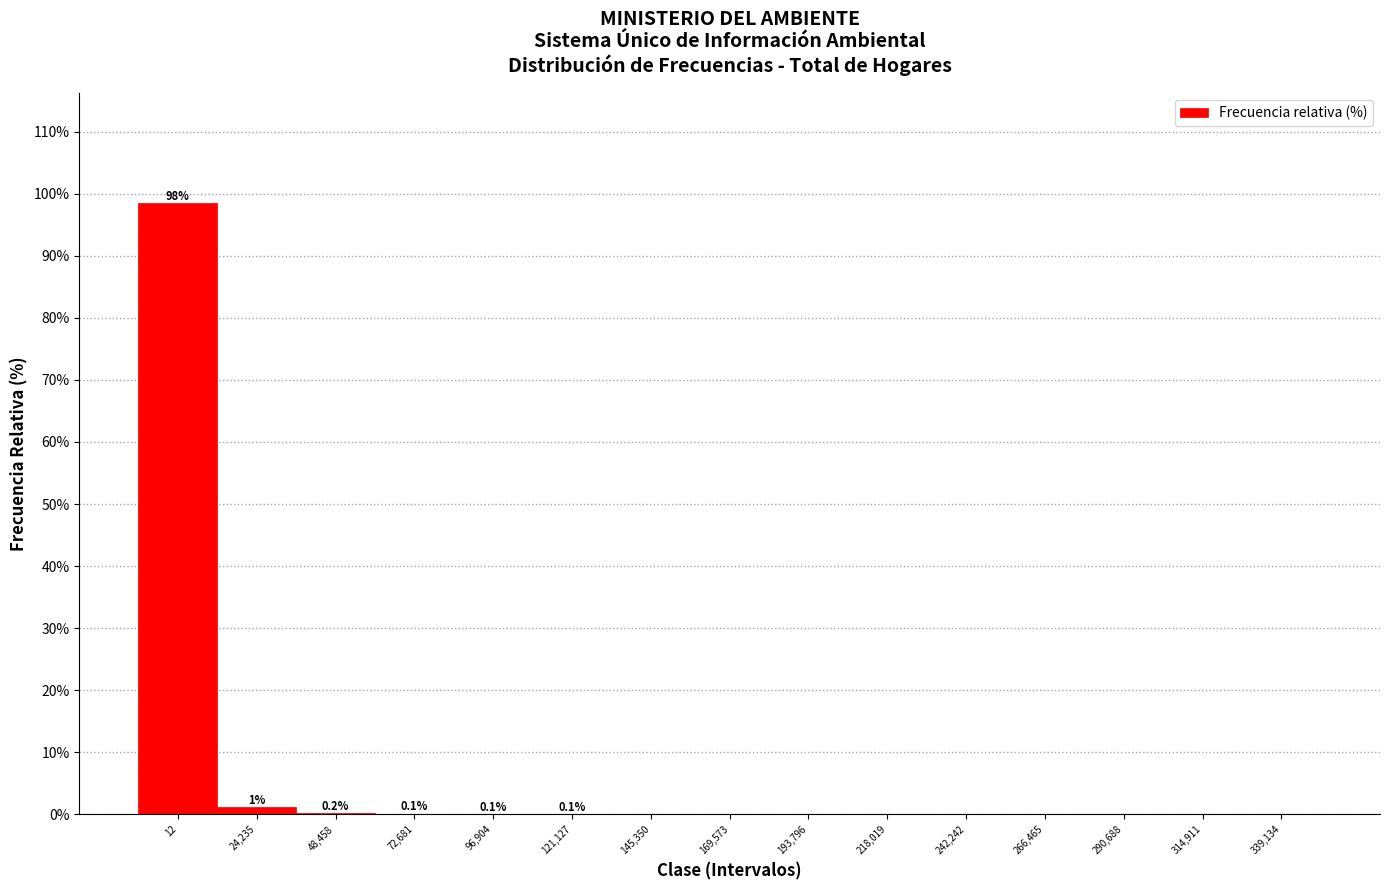

The chart shows a value of -60.2 at 339,134. True or false?

False